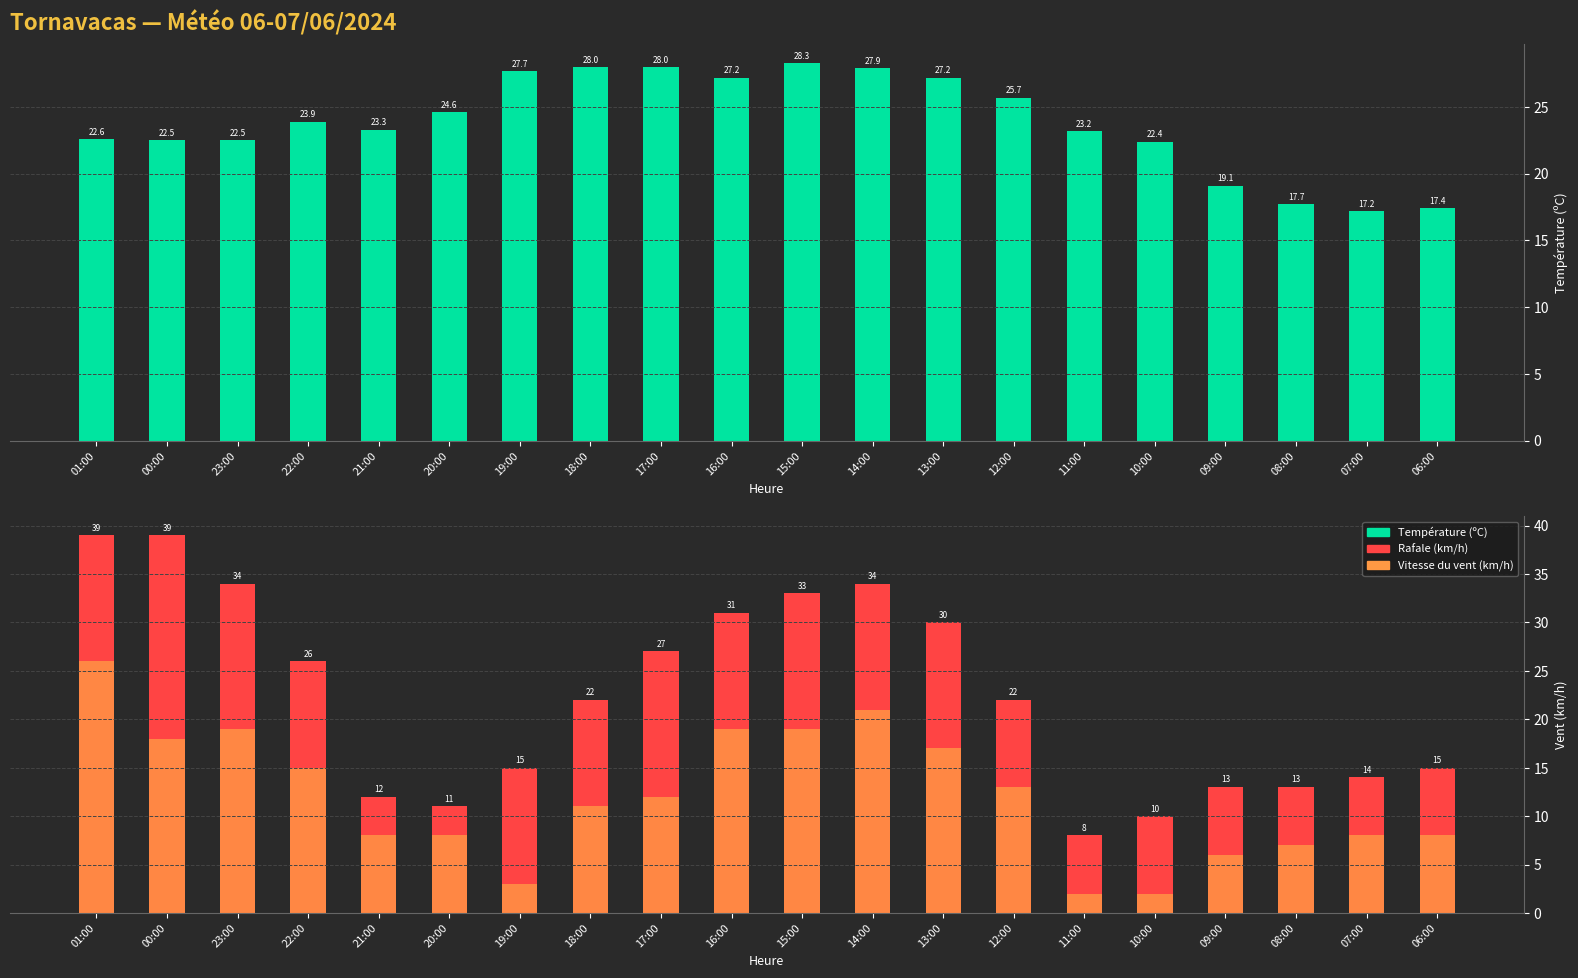

Reading left to right, what are all the values shown in this chart?

Température (ºC): 01:00=22.6	00:00=22.5	23:00=22.5	22:00=23.9	21:00=23.3	20:00=24.6	19:00=27.7	18:00=28.0	17:00=28.0	16:00=27.2	15:00=28.3	14:00=27.9	13:00=27.2	12:00=25.7	11:00=23.2	10:00=22.4	09:00=19.1	08:00=17.7	07:00=17.2	06:00=17.4
Rafale (km/h): 01:00=39.0	00:00=39.0	23:00=34.0	22:00=26.0	21:00=12.0	20:00=11.0	19:00=15.0	18:00=22.0	17:00=27.0	16:00=31.0	15:00=33.0	14:00=34.0	13:00=30.0	12:00=22.0	11:00=8.0	10:00=10.0	09:00=13.0	08:00=13.0	07:00=14.0	06:00=15.0
Vitesse du vent (km/h): 01:00=26.0	00:00=18.0	23:00=19.0	22:00=15.0	21:00=8.0	20:00=8.0	19:00=3.0	18:00=11.0	17:00=12.0	16:00=19.0	15:00=19.0	14:00=21.0	13:00=17.0	12:00=13.0	11:00=2.0	10:00=2.0	09:00=6.0	08:00=7.0	07:00=8.0	06:00=8.0